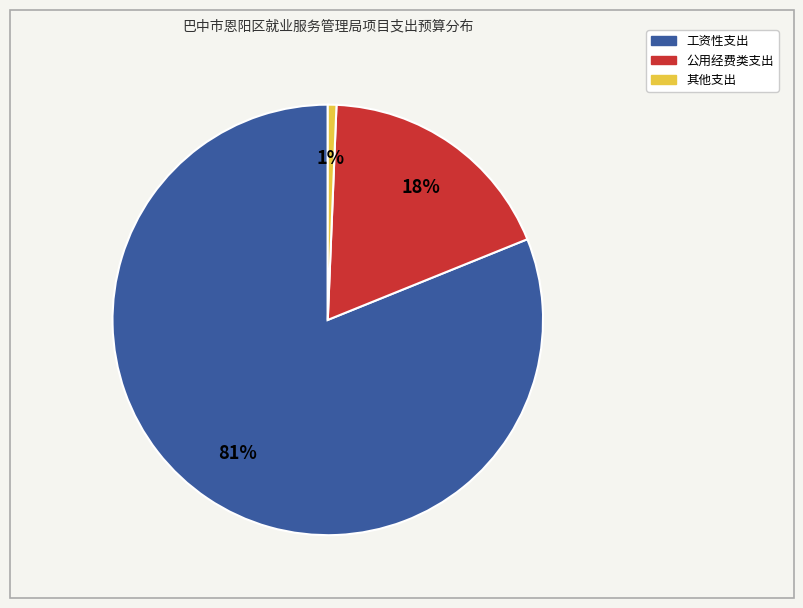

Is there any slice that represents more than half of the pie?

Yes